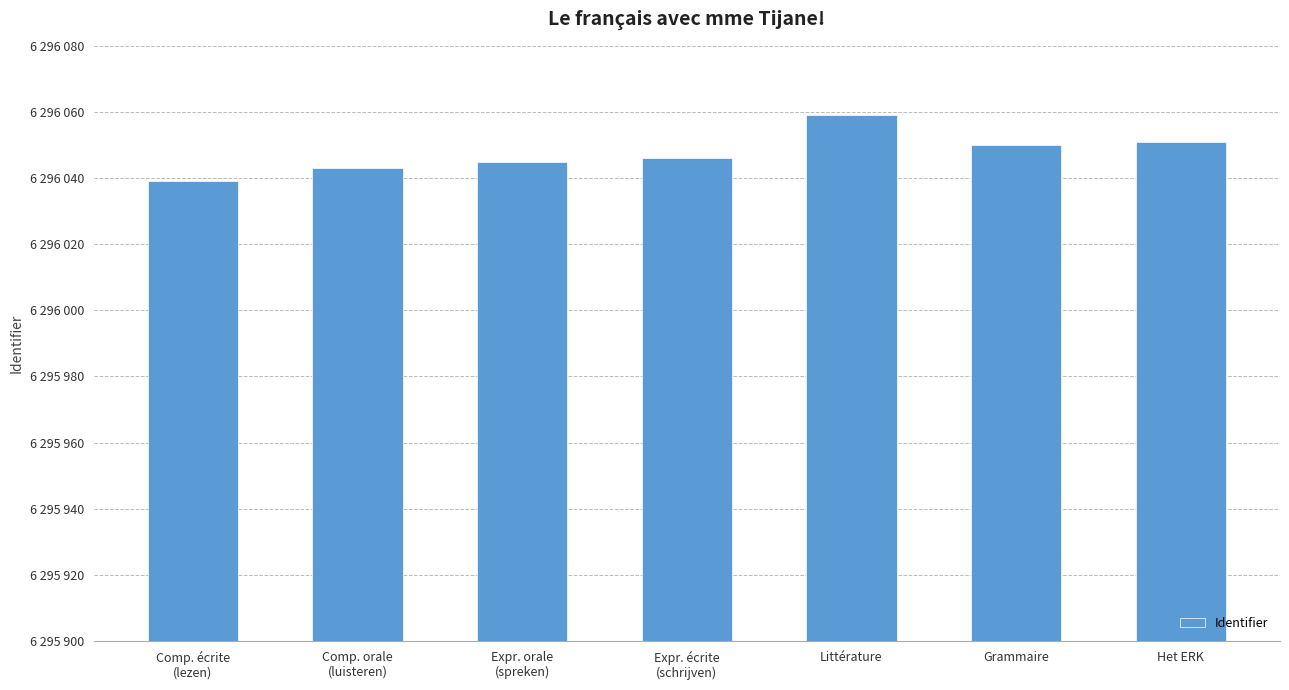

At which category does the chart reach its minimum across all series?

Comp. écrite
(lezen)